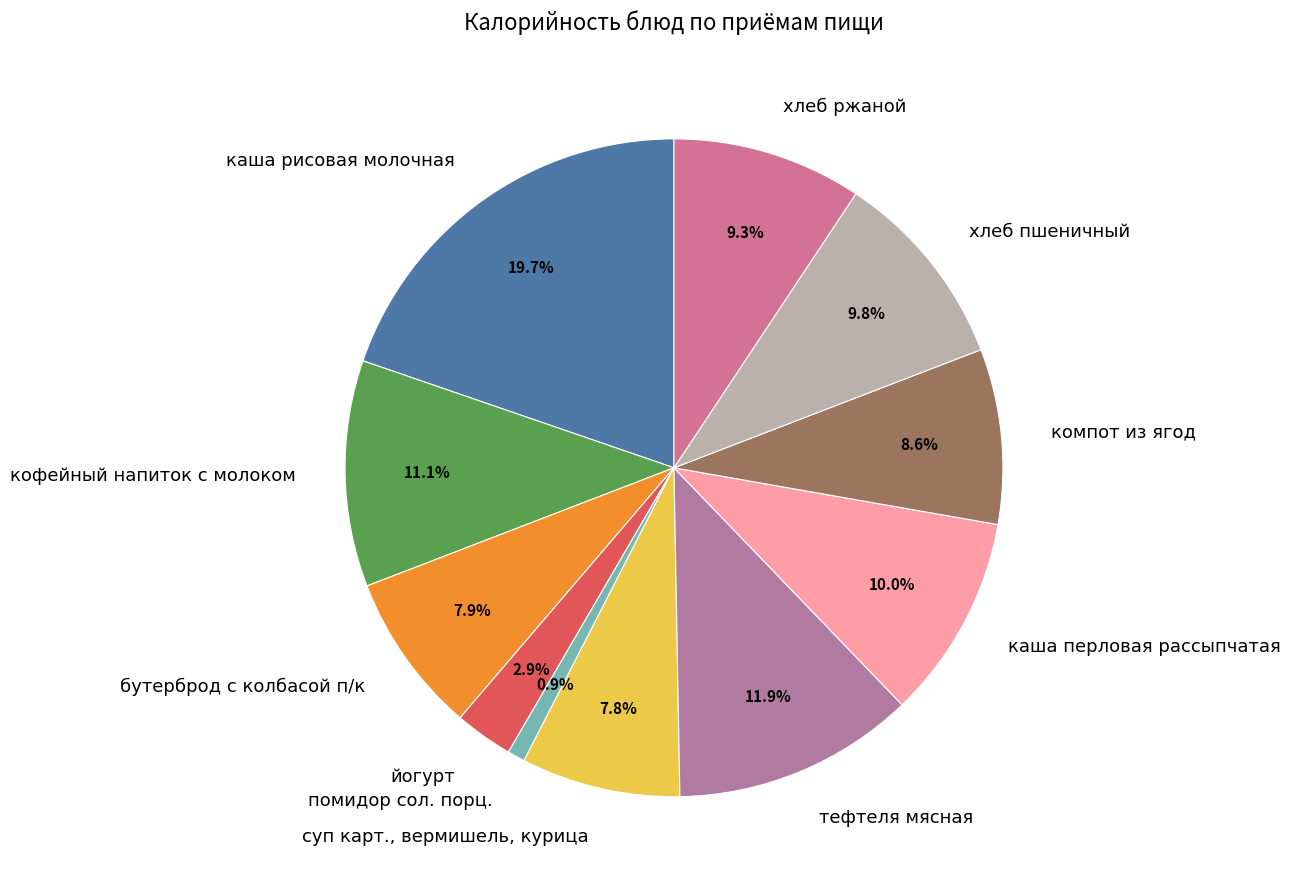

How much of the chart is everything except хлеб ржаной?

90.7%